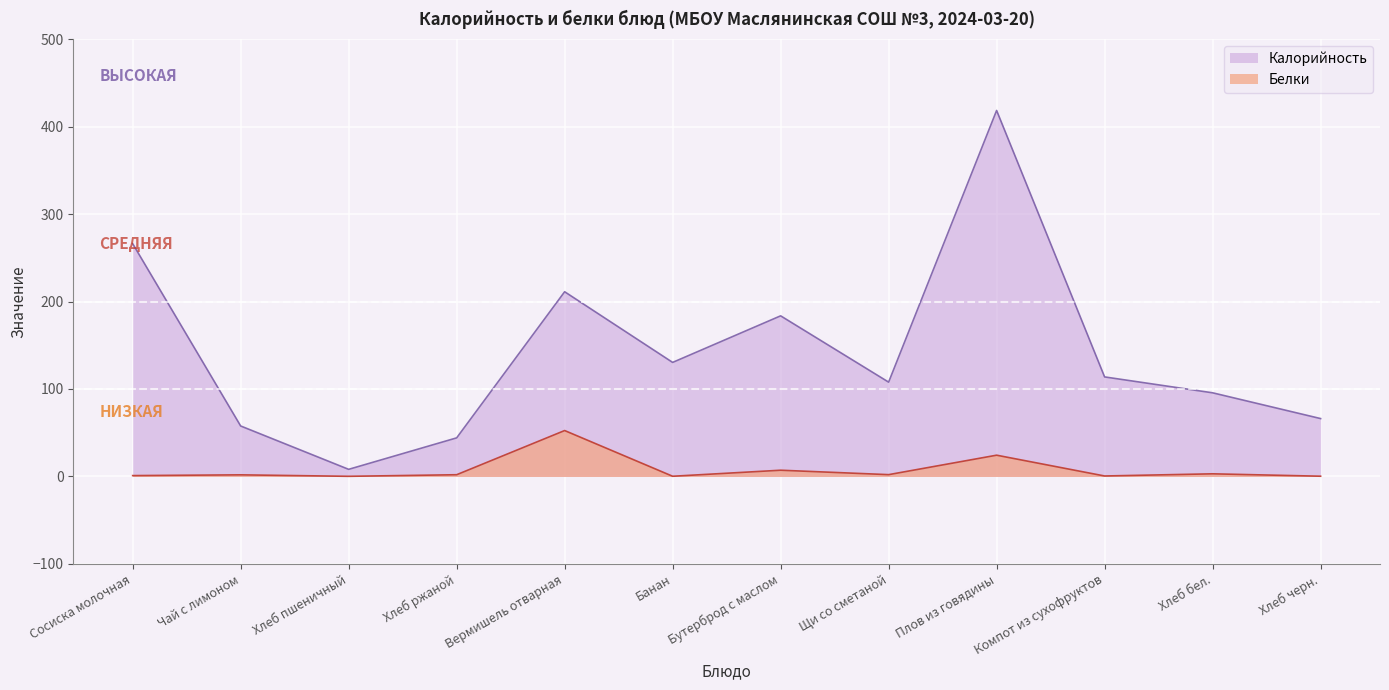

At which category does Калорийность reach its first local peak?

Вермишель отварная